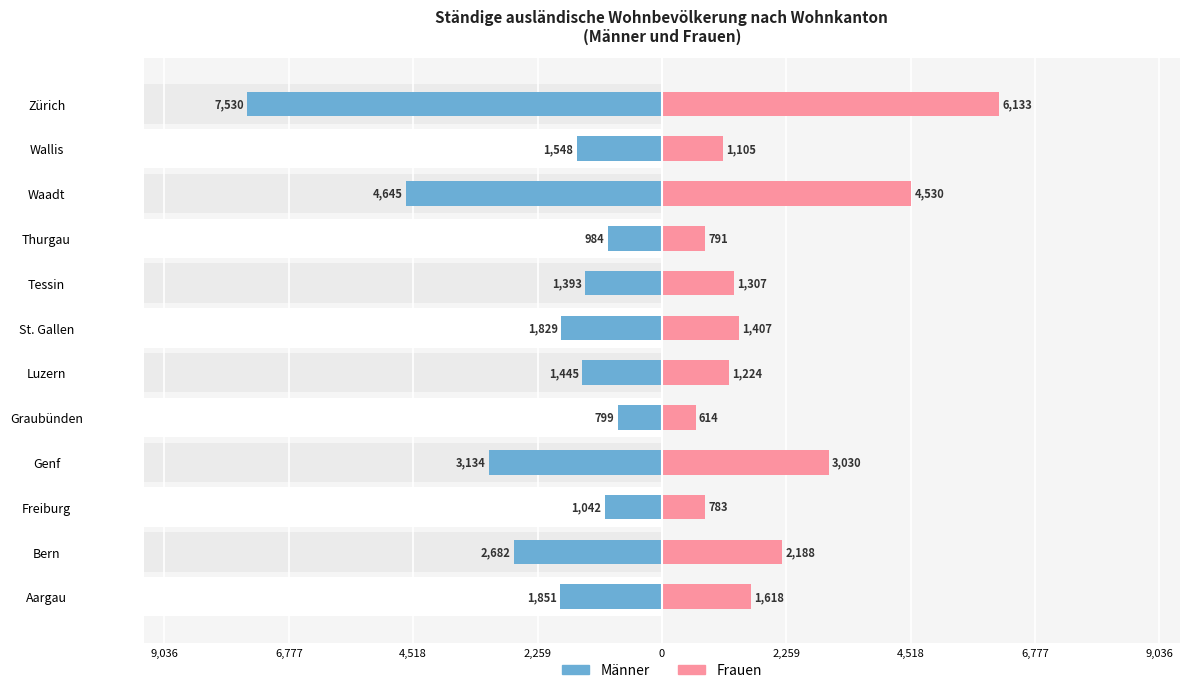

How many data points does each series have?

12